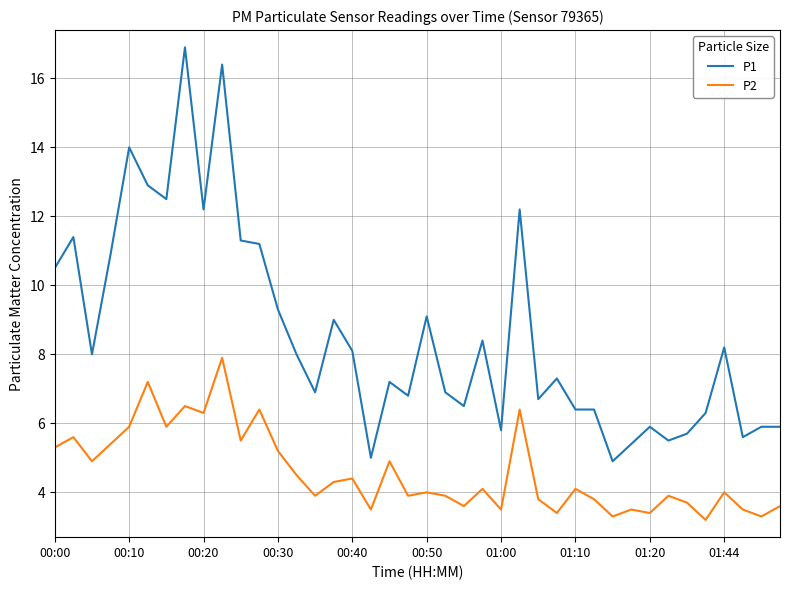

Which series has the largest total across all categories?

P1